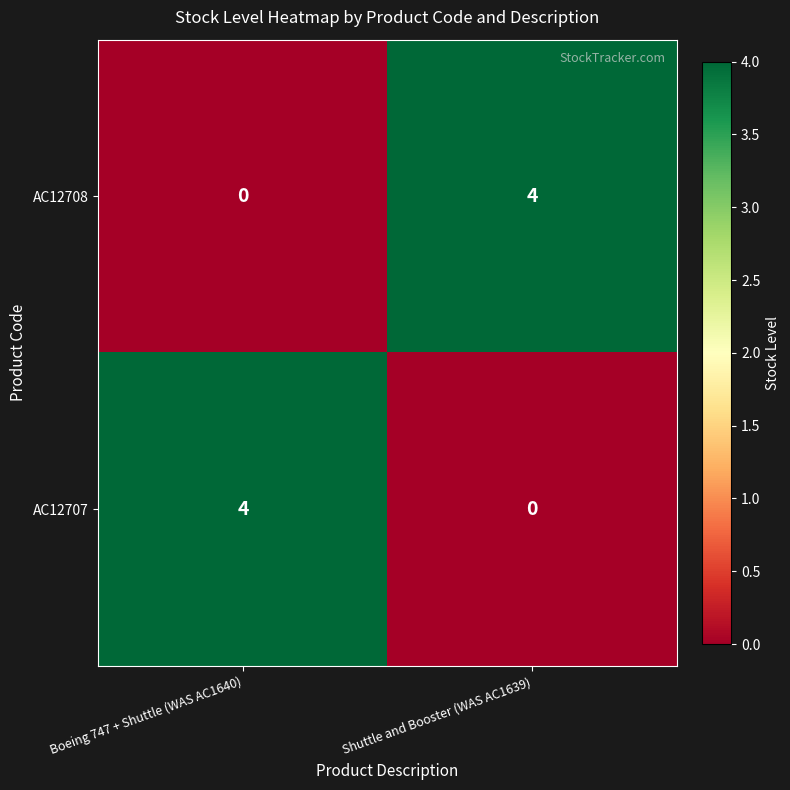

What is the difference between the highest and lowest values at Boeing 747 + Shuttle (WAS AC1640)?

4